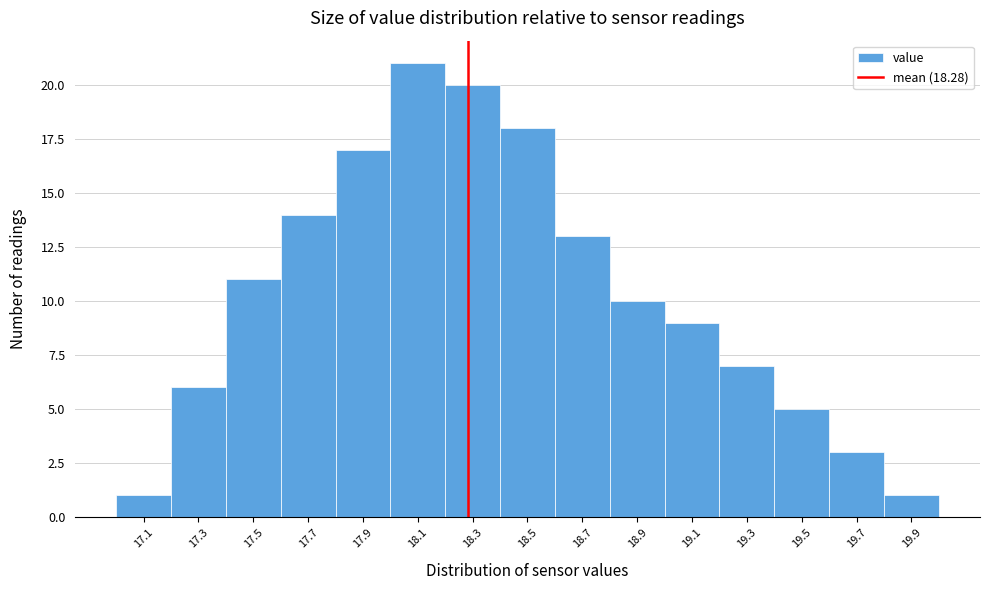

How tall is the bar that spans 18.4 to 18.6 on the x-axis? The values are not printed on the chart, so give them approximately, as read against the axis.

18